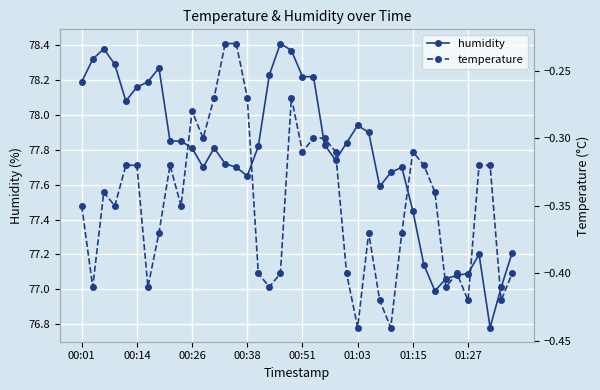

True or false: humidity has a value of 45.6 at 01:15.

False